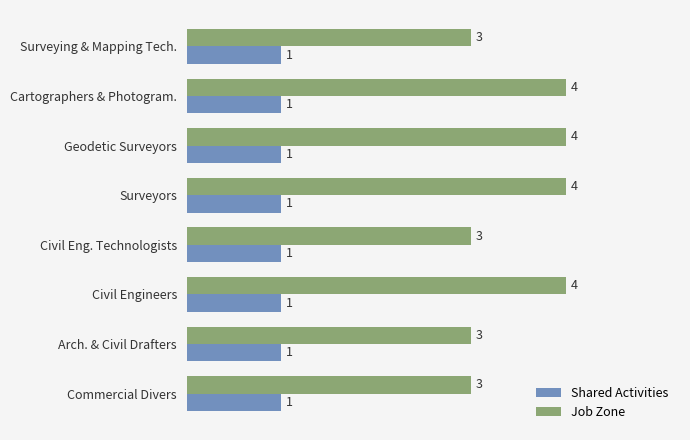

Is the value of Job Zone at Geodetic Surveyors greater than the value of Shared Activities at Surveyors?

Yes